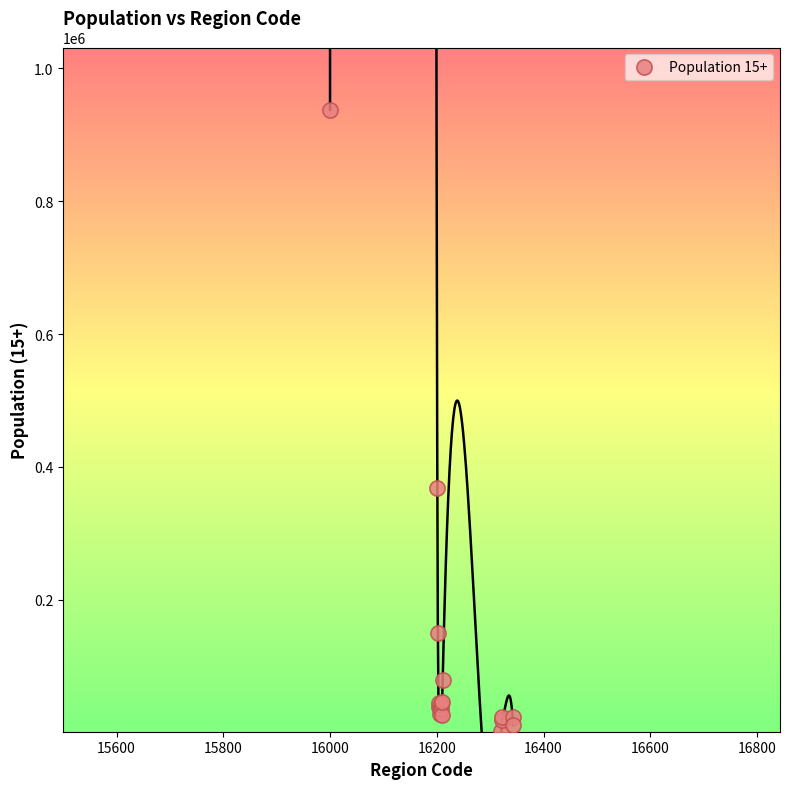

What Y value in the scatter plot is closest to 470065?

368770